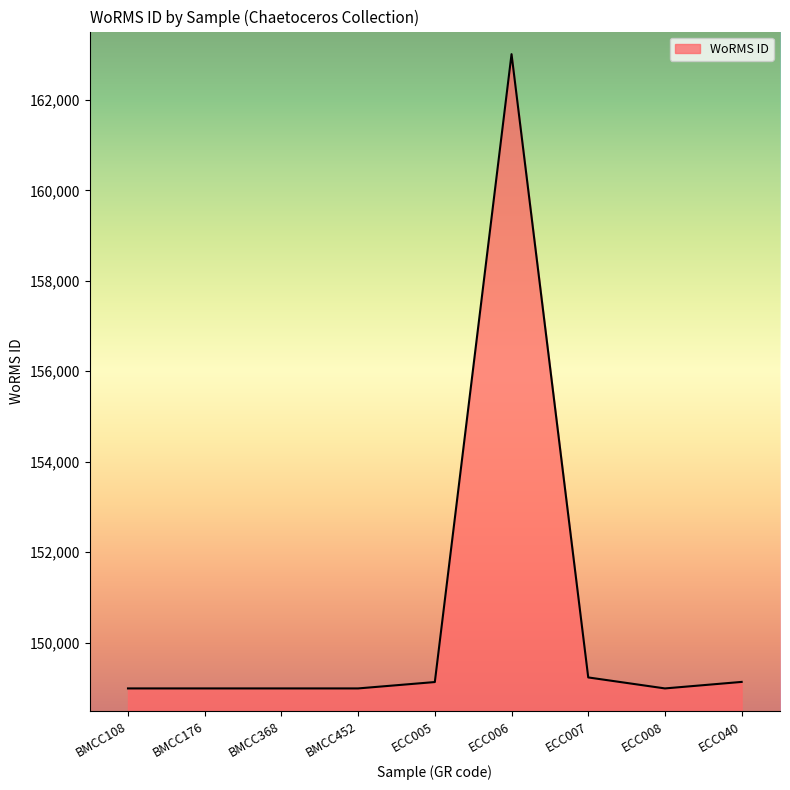

Approximately how many times larger is the value at BMCC368 compared to ECC008?

1.0